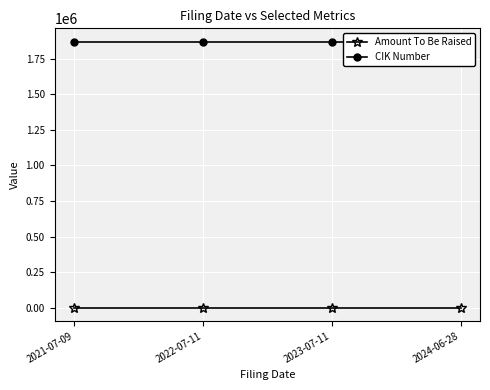

Is this an area chart (filled region under the line)?

No